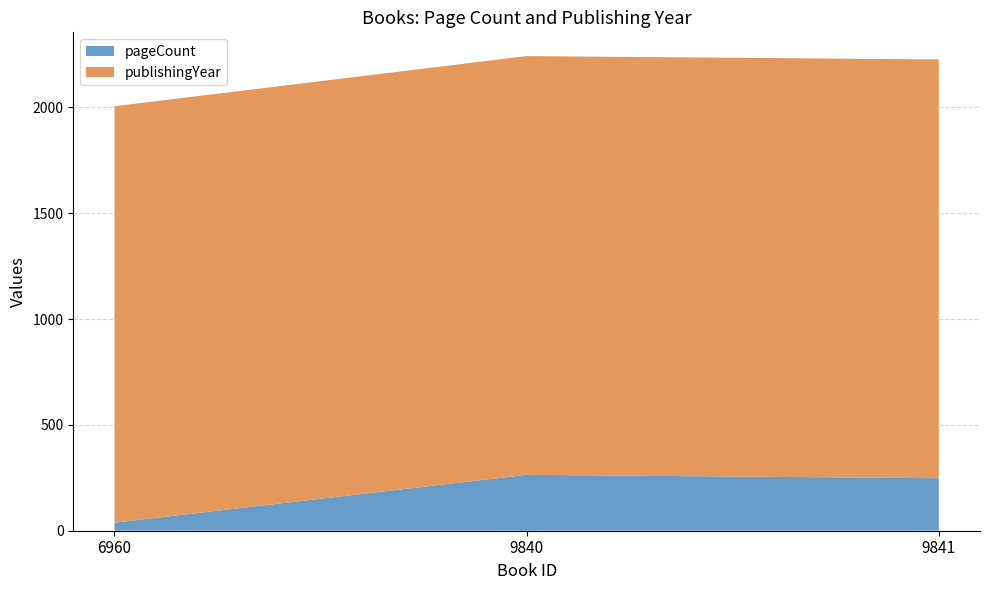

Reading left to right, extract all data points from this chart.

pageCount: 38	264	248
publishingYear: 1967	1978	1978